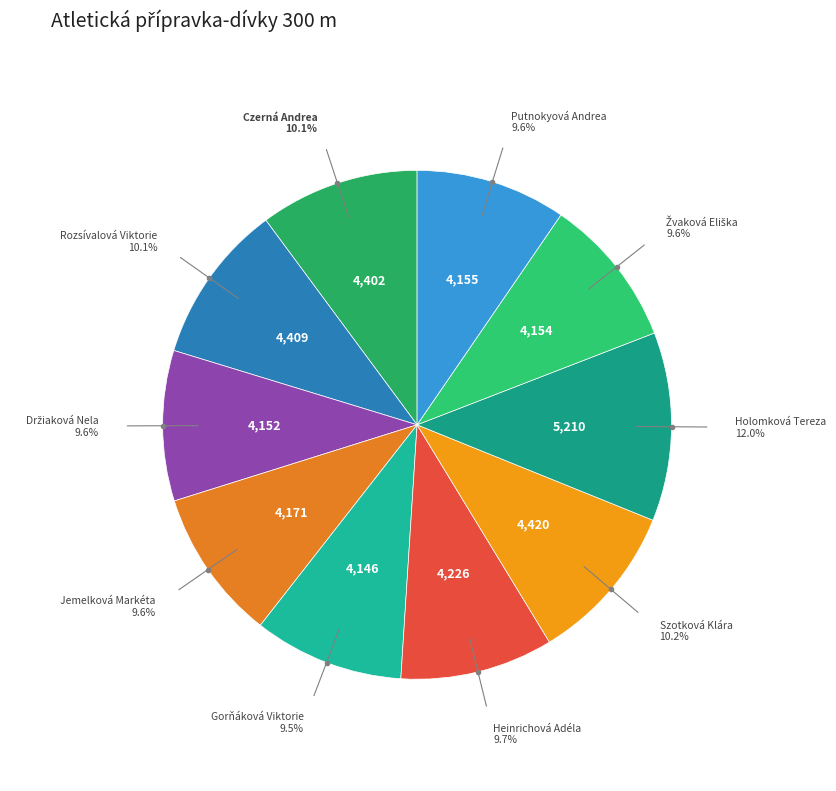

How many segments does this pie chart have?

10